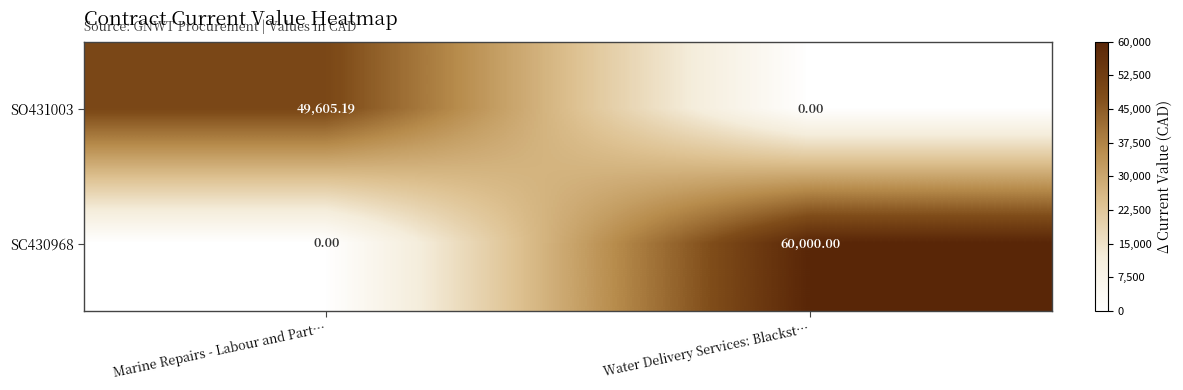

Which category has the highest value in the SO431003 series?

Marine Repairs - Labour and Part…